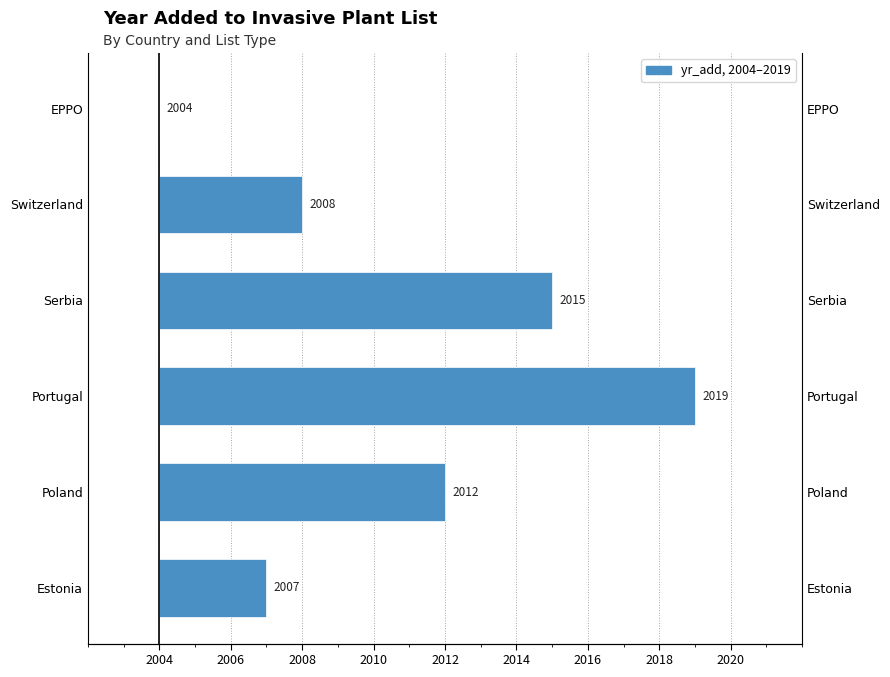

What is the change in value from Poland to EPPO?

-8